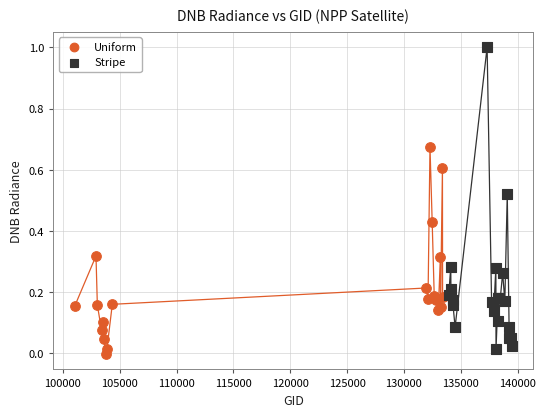

Which series has the widest spread of Y values?

Stripe